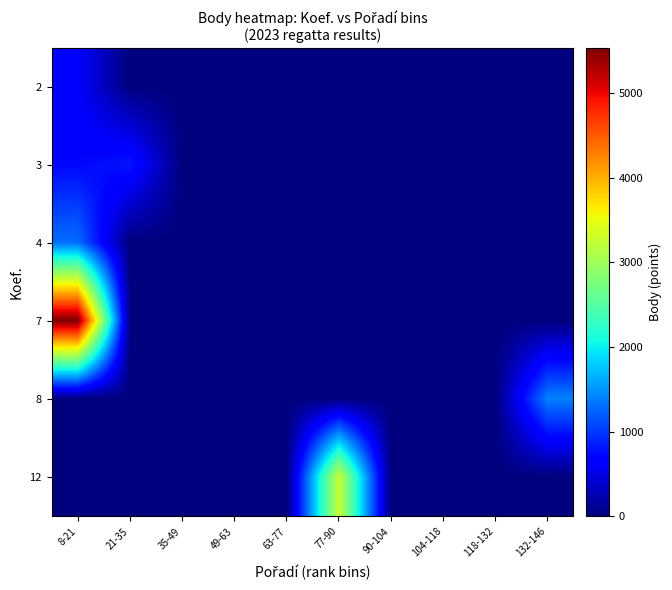

Count the number of data series in this chart.

6